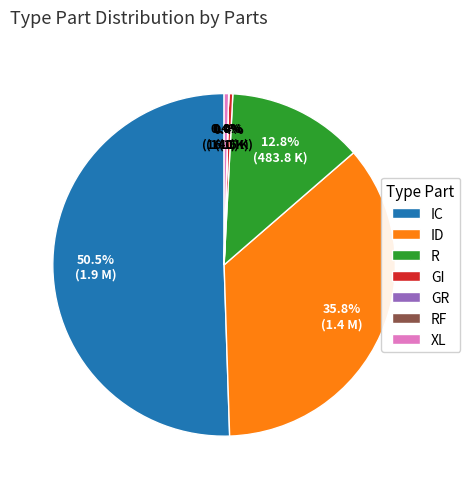

Which category has the biggest portion of the pie?

IC